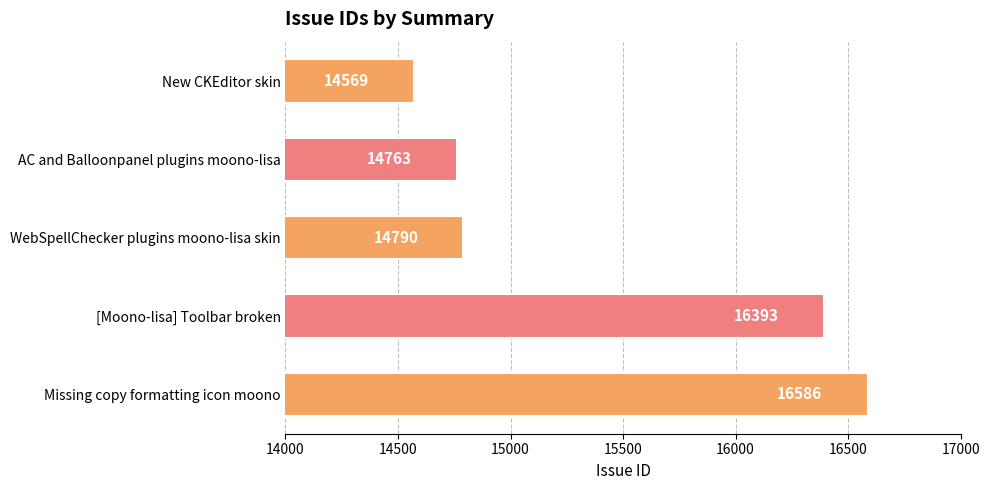

What is the difference between the second highest and minimum values?

1824